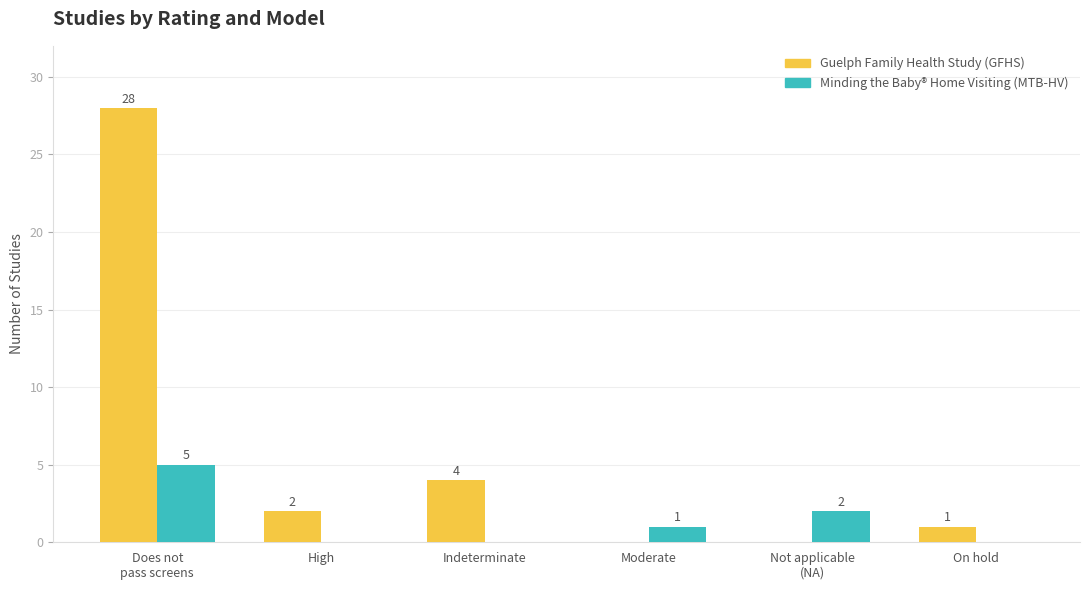

Which series has the largest total across all categories?

Guelph Family Health Study (GFHS)